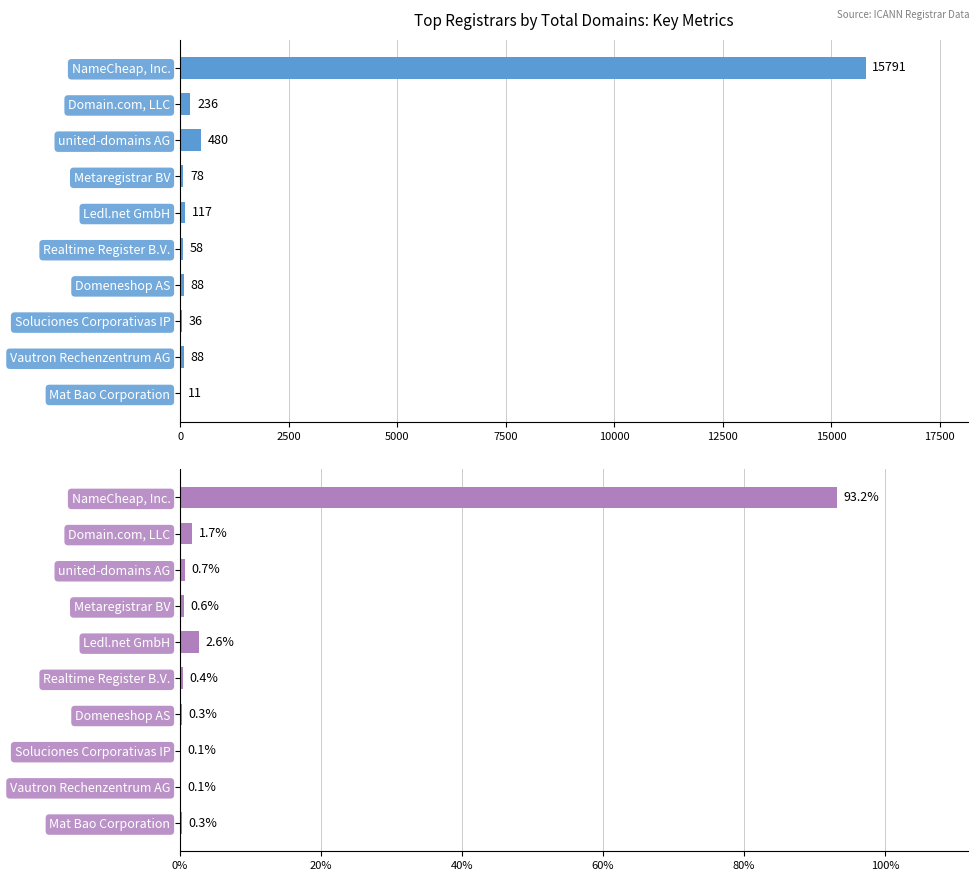

The total-domains series shows 842.6 at united-domains AG. True or false?

False